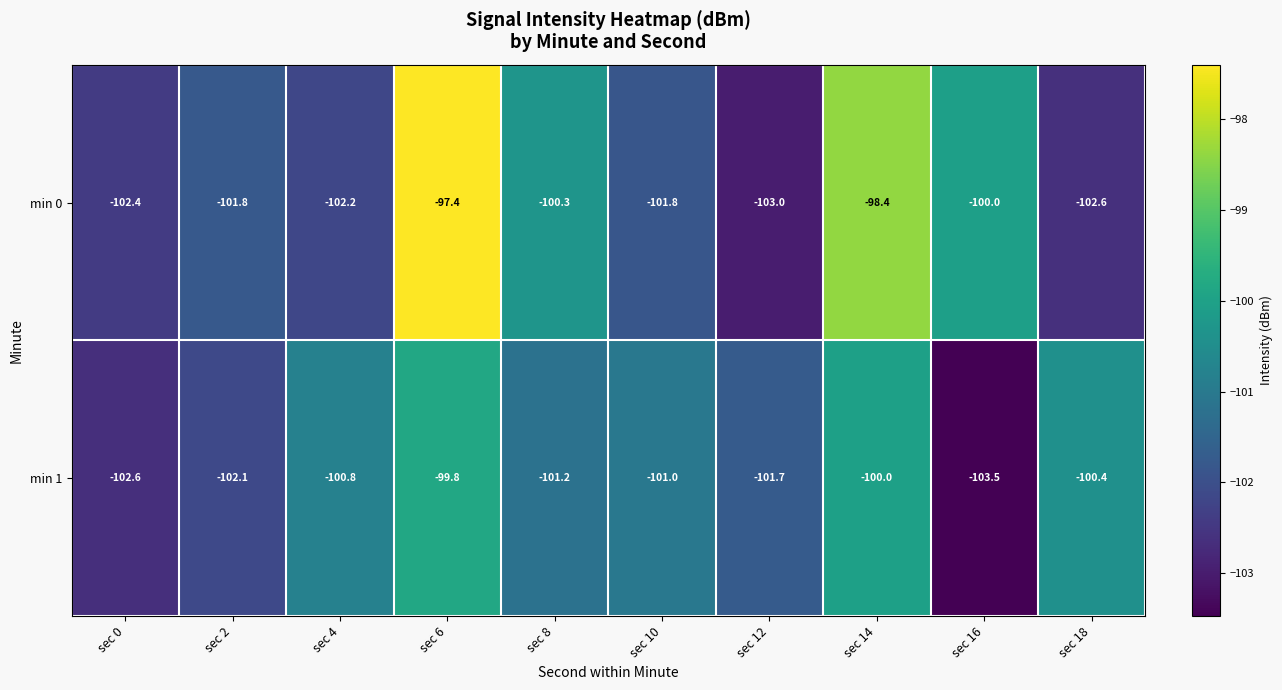

The min 1 series shows -100.8 at sec 4. True or false?

True